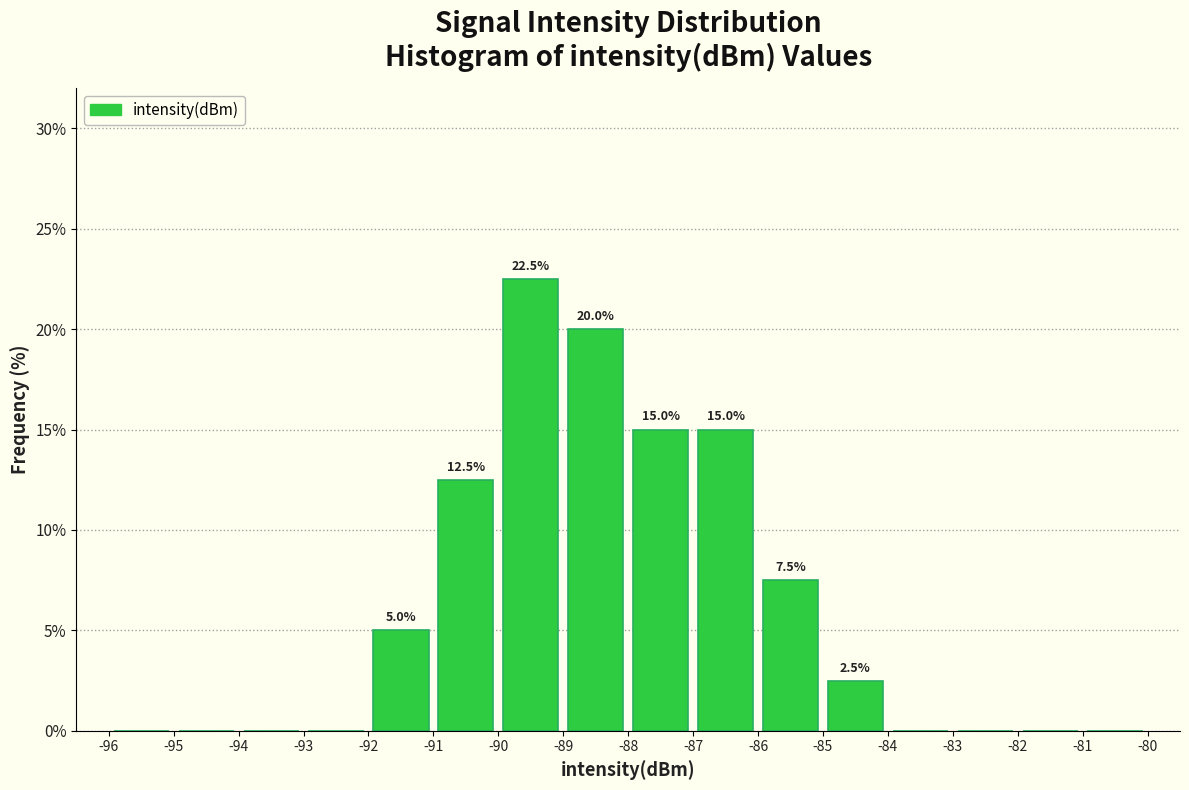

Over which range of the x-axis is the bar tallest?

-90 to -89